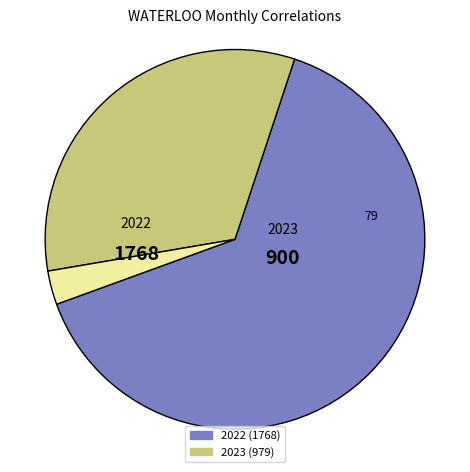

How many segments does this pie chart have?

3